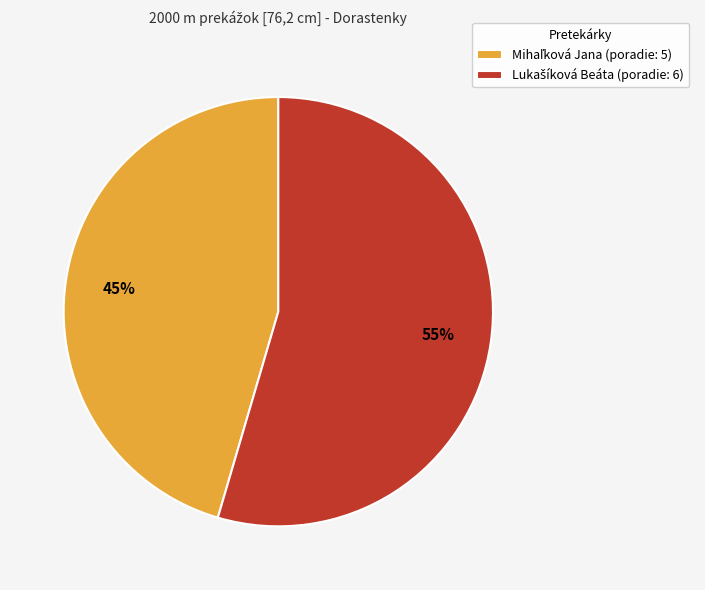

Is there any slice that represents more than half of the pie?

Yes